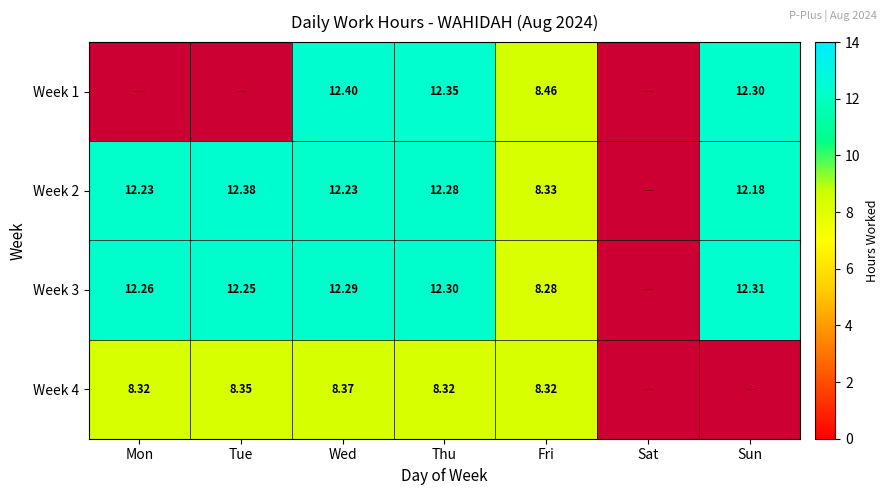

Between Sat and Wed, which is larger?

Wed